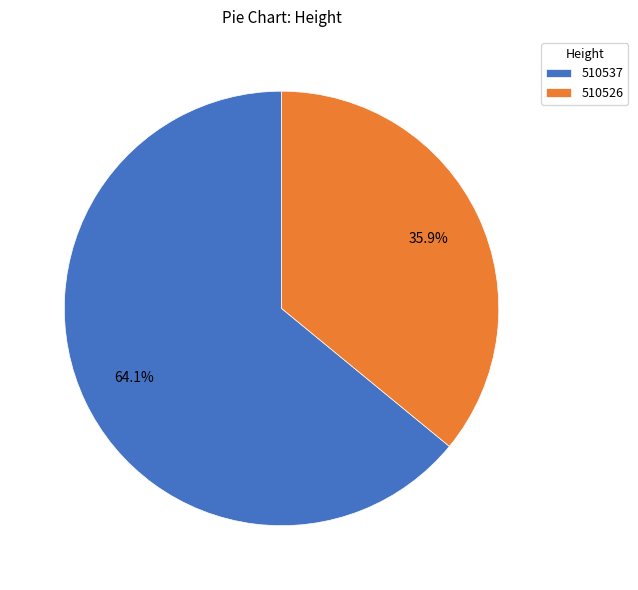

Approximately how many times larger is the value at 510537 compared to 510526?

1.8